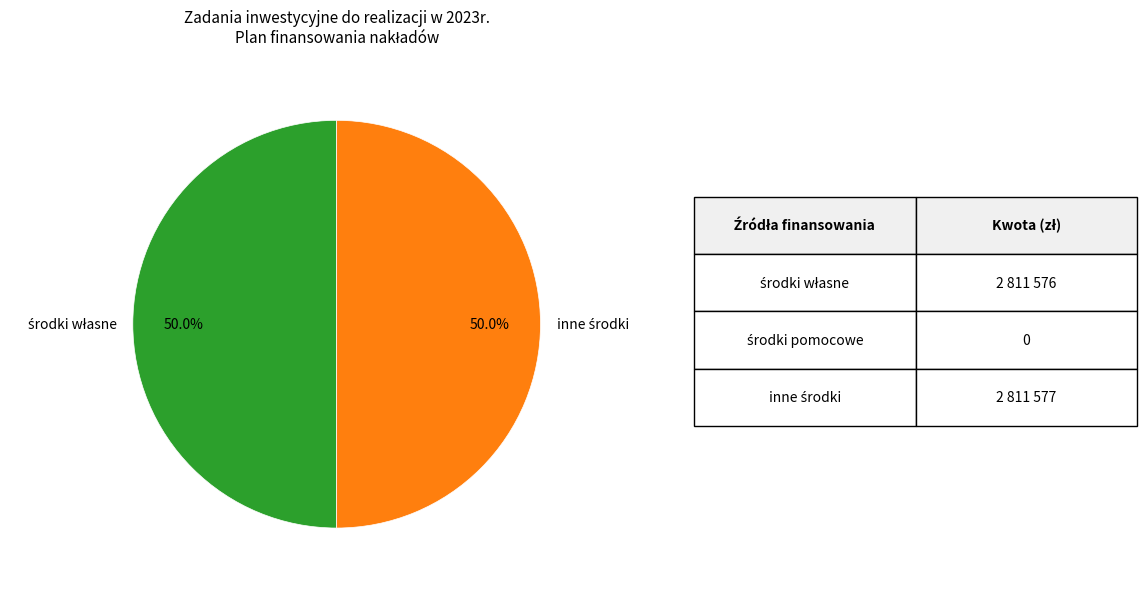

To the nearest percent, what percentage of the pie is inne środki?

50%